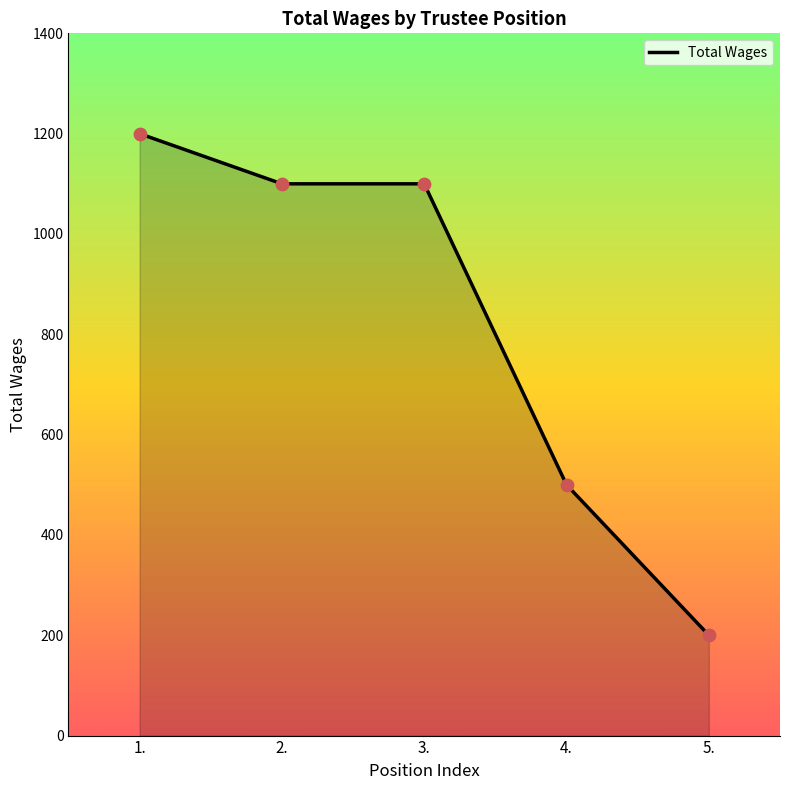

Which has a higher value, 3. or 1.?

1.